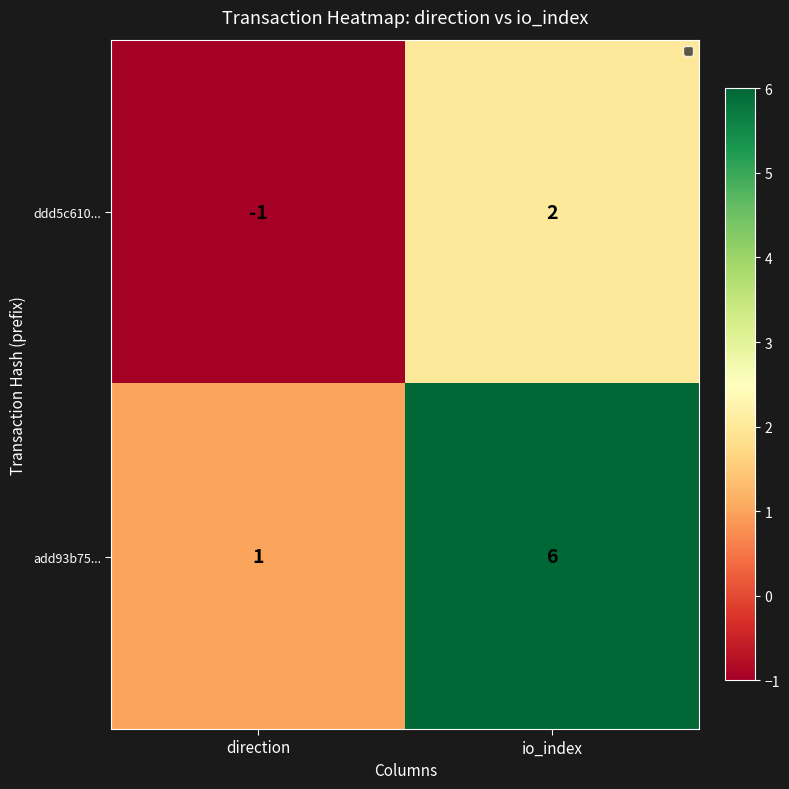

How many data points does each series have?

2